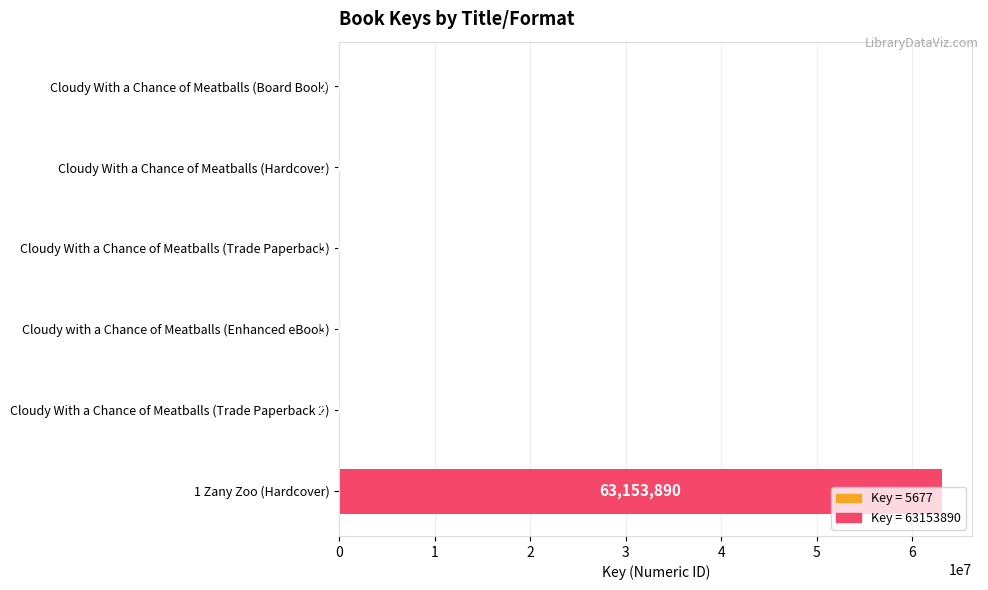

What is the average value?

10530379